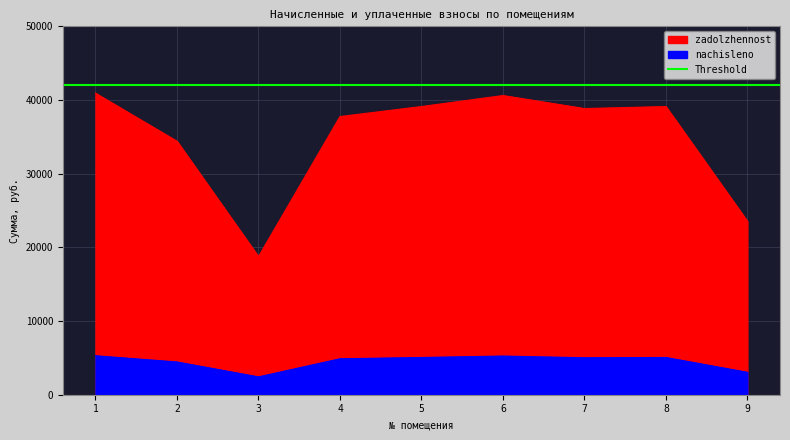

Is it true that nachisleno equals 2480.2 at 4?

False